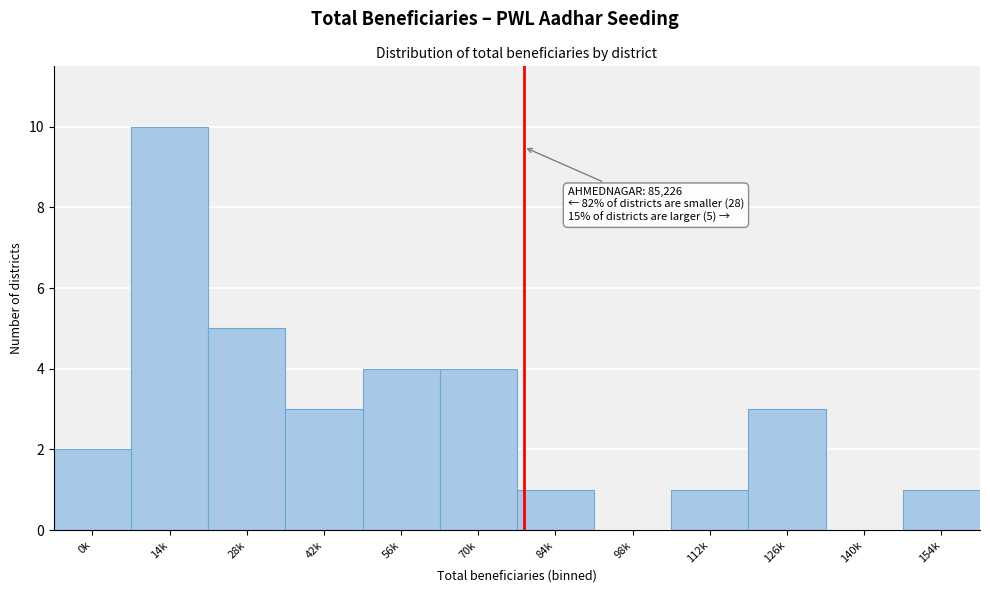

Reading right to left, extract all data points from this chart.

154k=1	140k=0	126k=3	112k=1	98k=0	84k=1	70k=4	56k=4	42k=3	28k=5	14k=10	0k=2